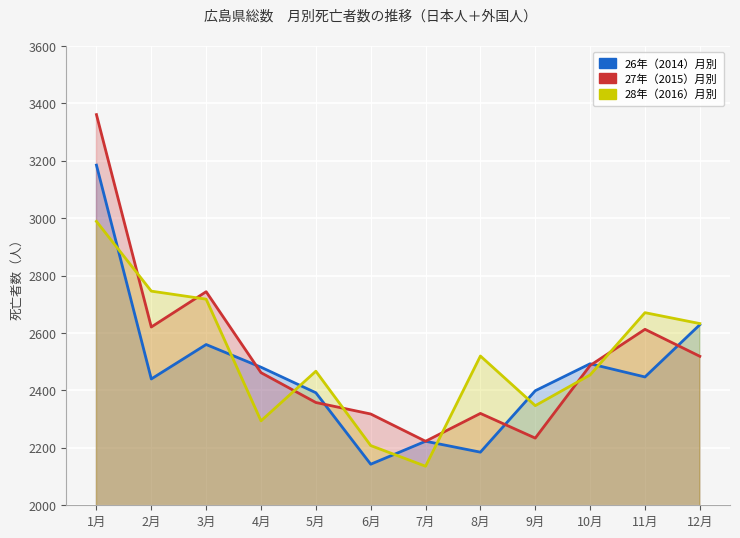

What are all the series names shown in the legend?

26年（2014）月別, 27年（2015）月別, 28年（2016）月別